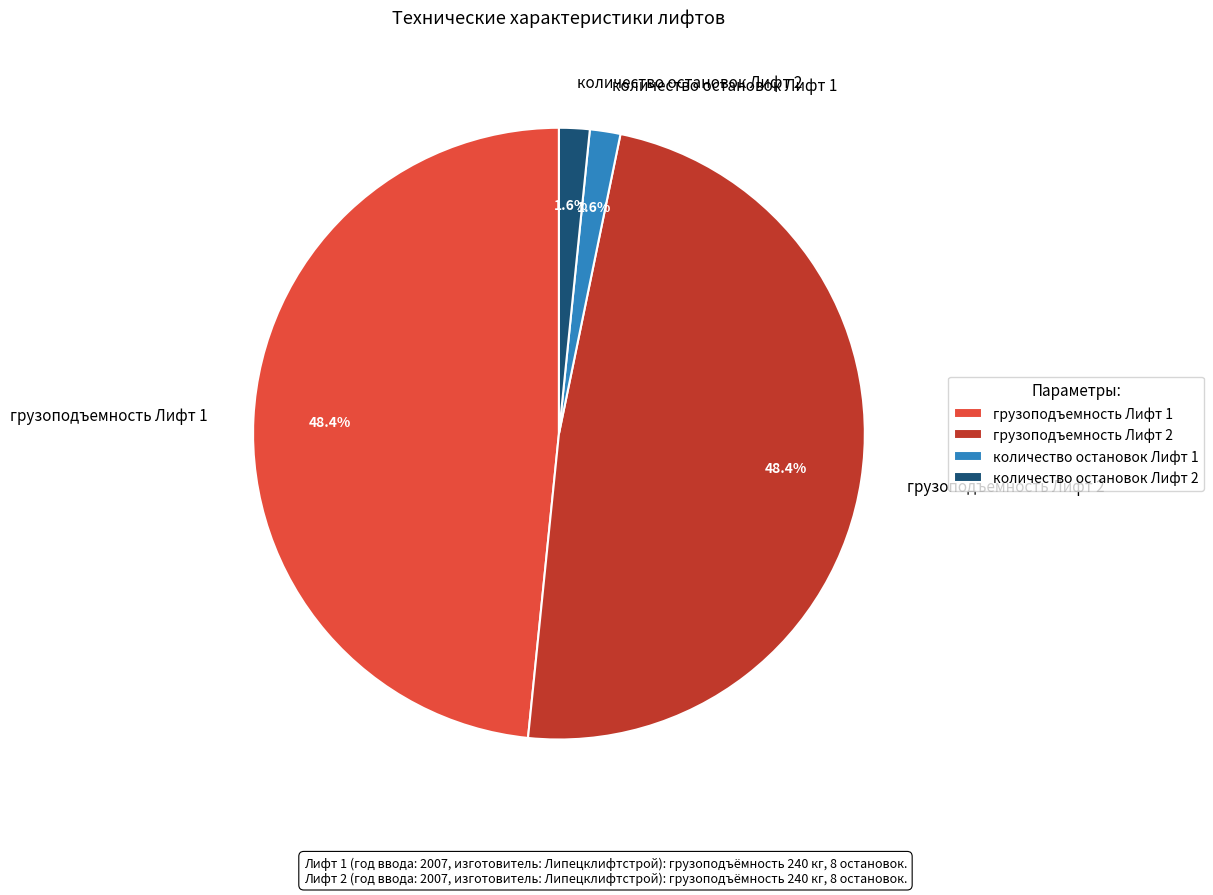

Combined, what portion of the pie is количество остановок Лифт 1 and количество остановок Лифт 2?

3.2%